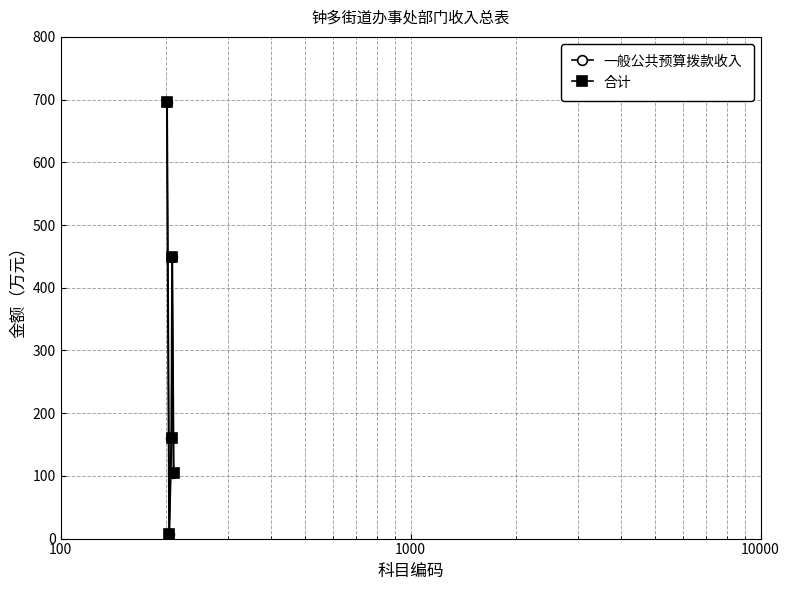

Reading right to left, what are all the values shown in this chart?

一般公共预算拨款收入: 103.9	449.4	159.8	7.0	695.9
合计: 103.9	449.4	159.8	7.0	695.9